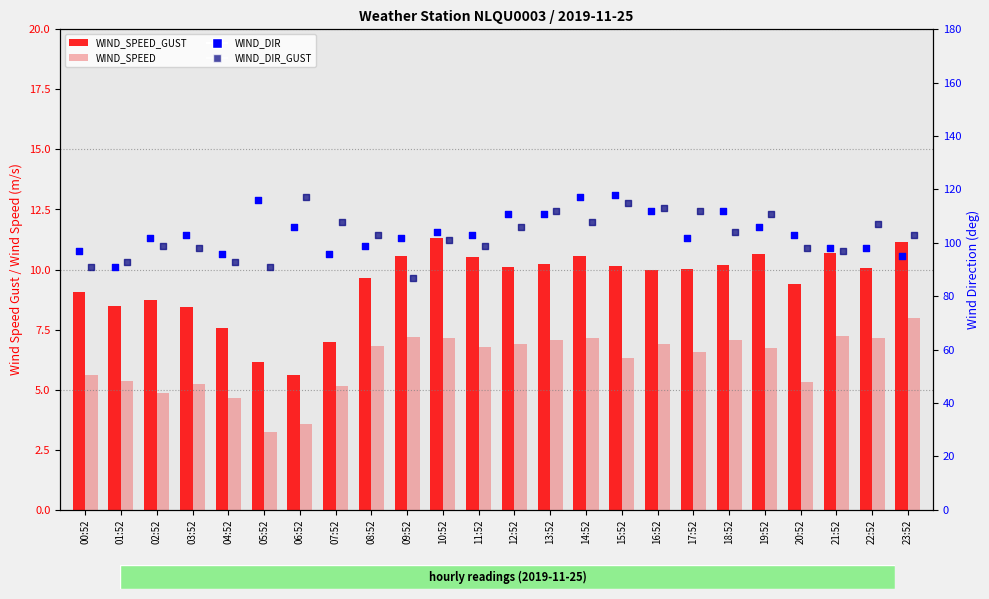

At which category is the sum across all series the highest?

15:52